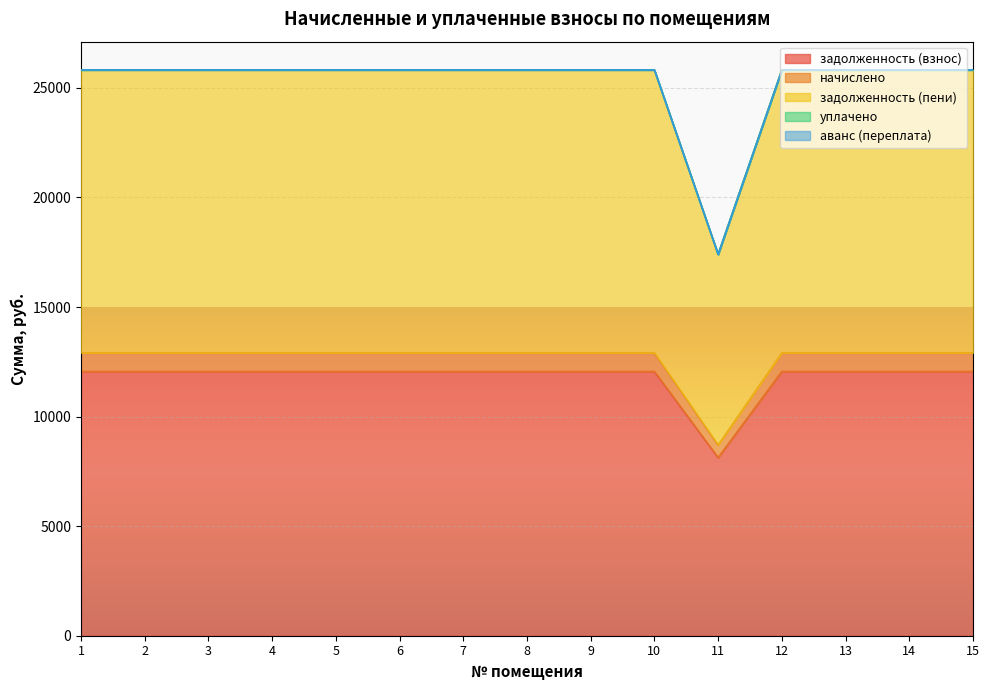

How many interior local valleys does the задолженность (пени) series have?

1